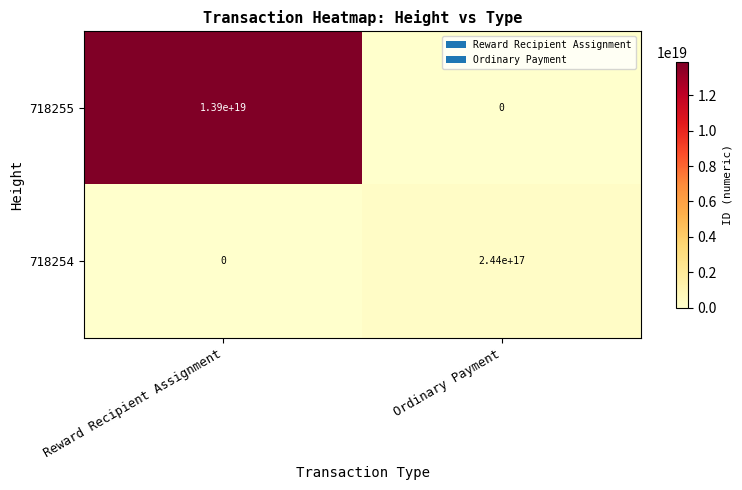

At how many categories does at least one series exceed 5349960255604944896?

1